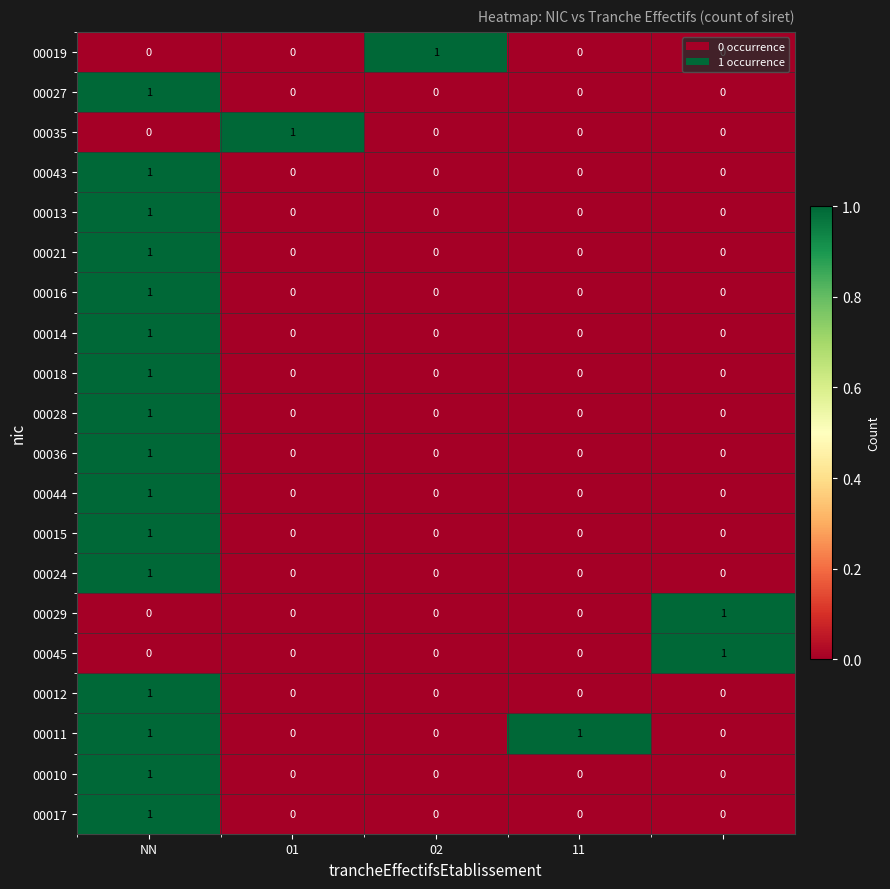

How many 00028 values are between 0 and 1?

5